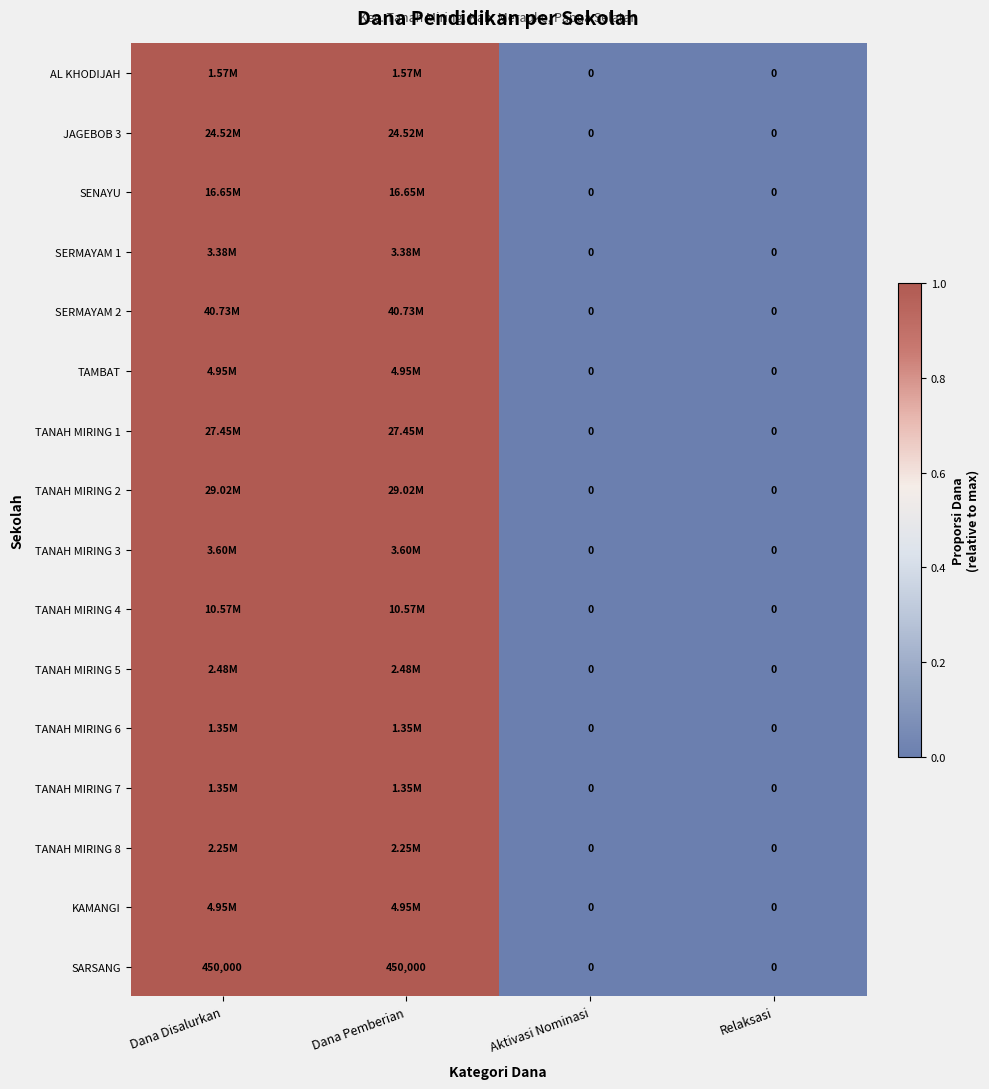

What is the difference between the maximum and minimum values in the SARSANG series?

450000